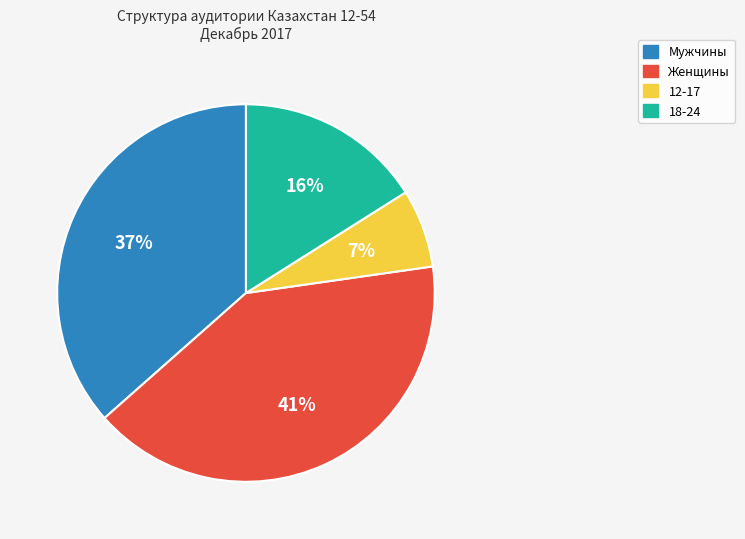

Is there a majority slice in this chart?

No